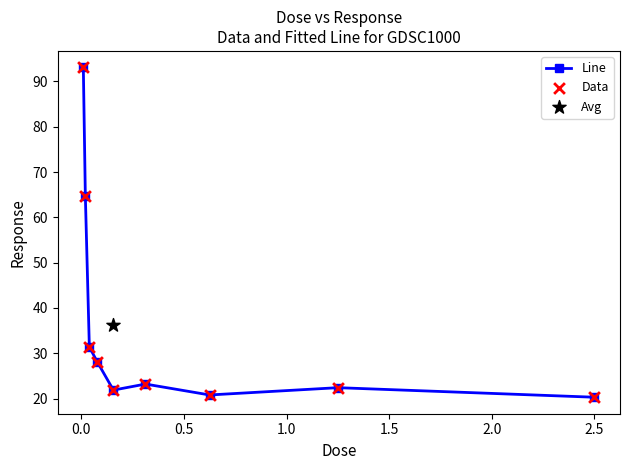

At how many categories does at least one series exceed 31?

3